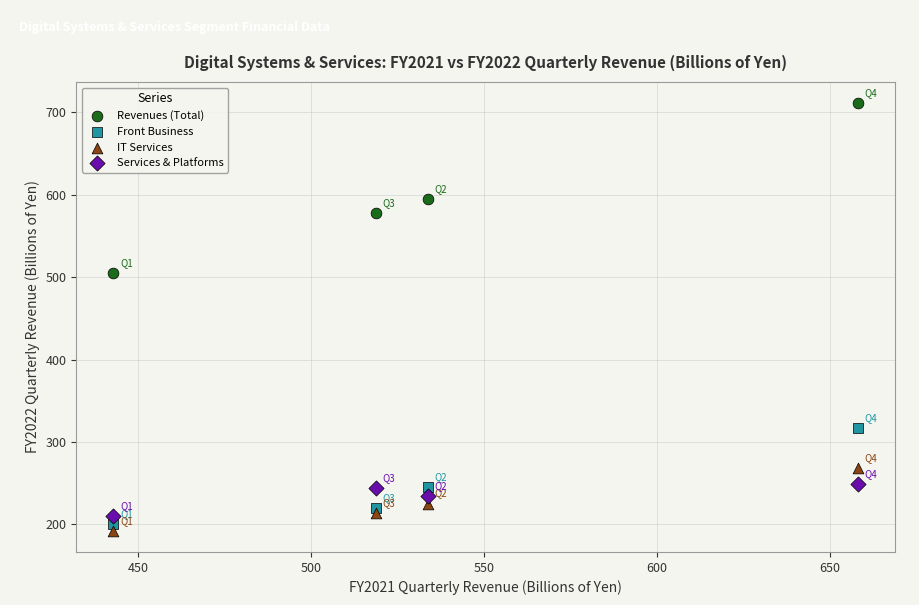

What are all the series names shown in the legend?

Revenues (Total), Front Business, IT Services, Services & Platforms